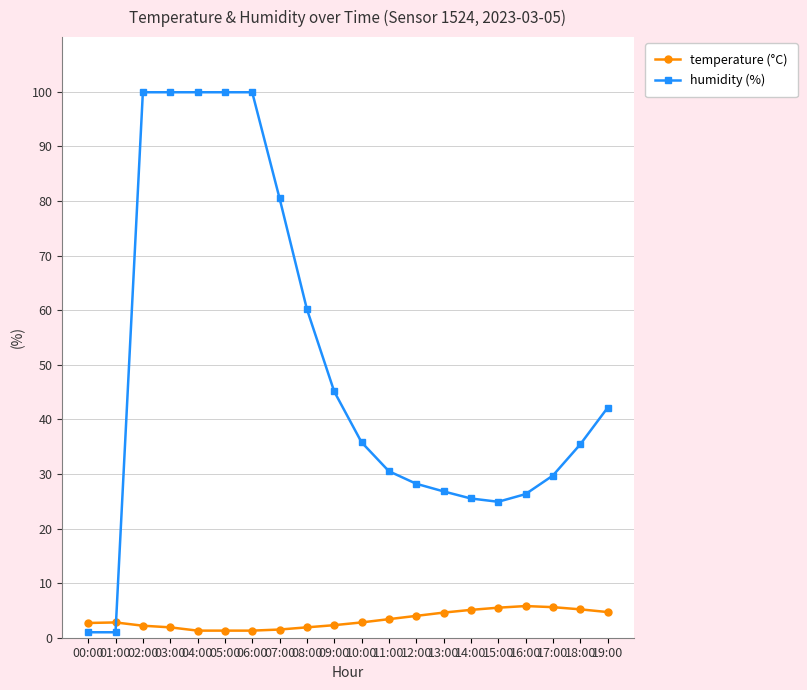

Rank the series by their average value, from lowest to highest.

temperature (°C), humidity (%)